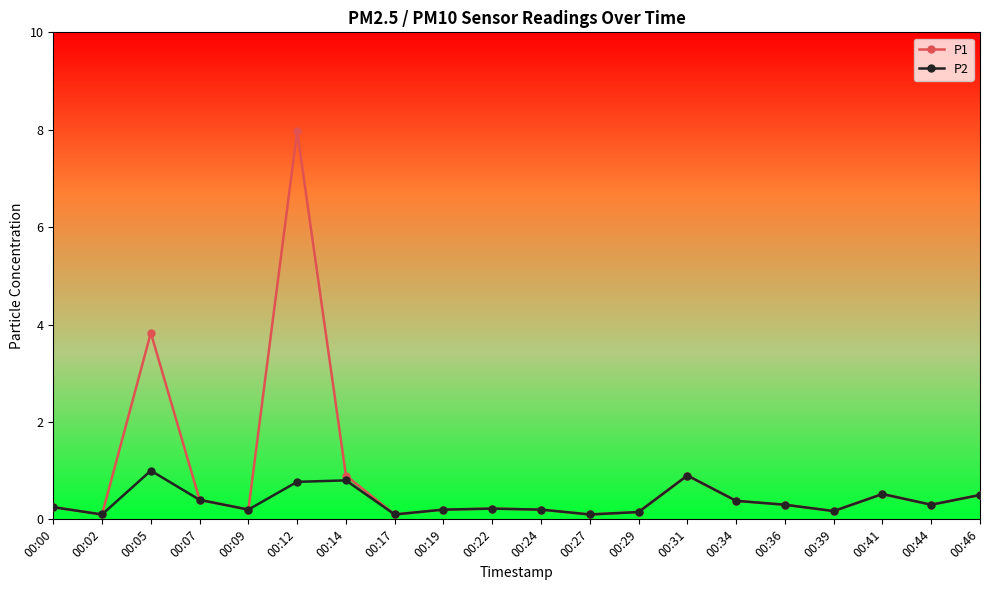

True or false: P2 has a value of 0.8 at 00:46.

False